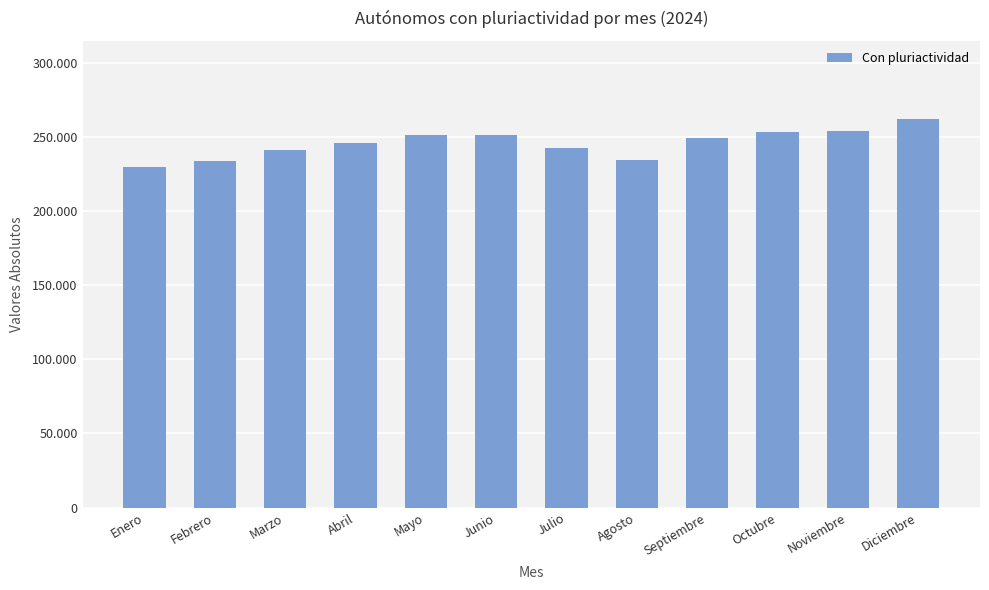

What is the maximum value shown in the chart?

262286